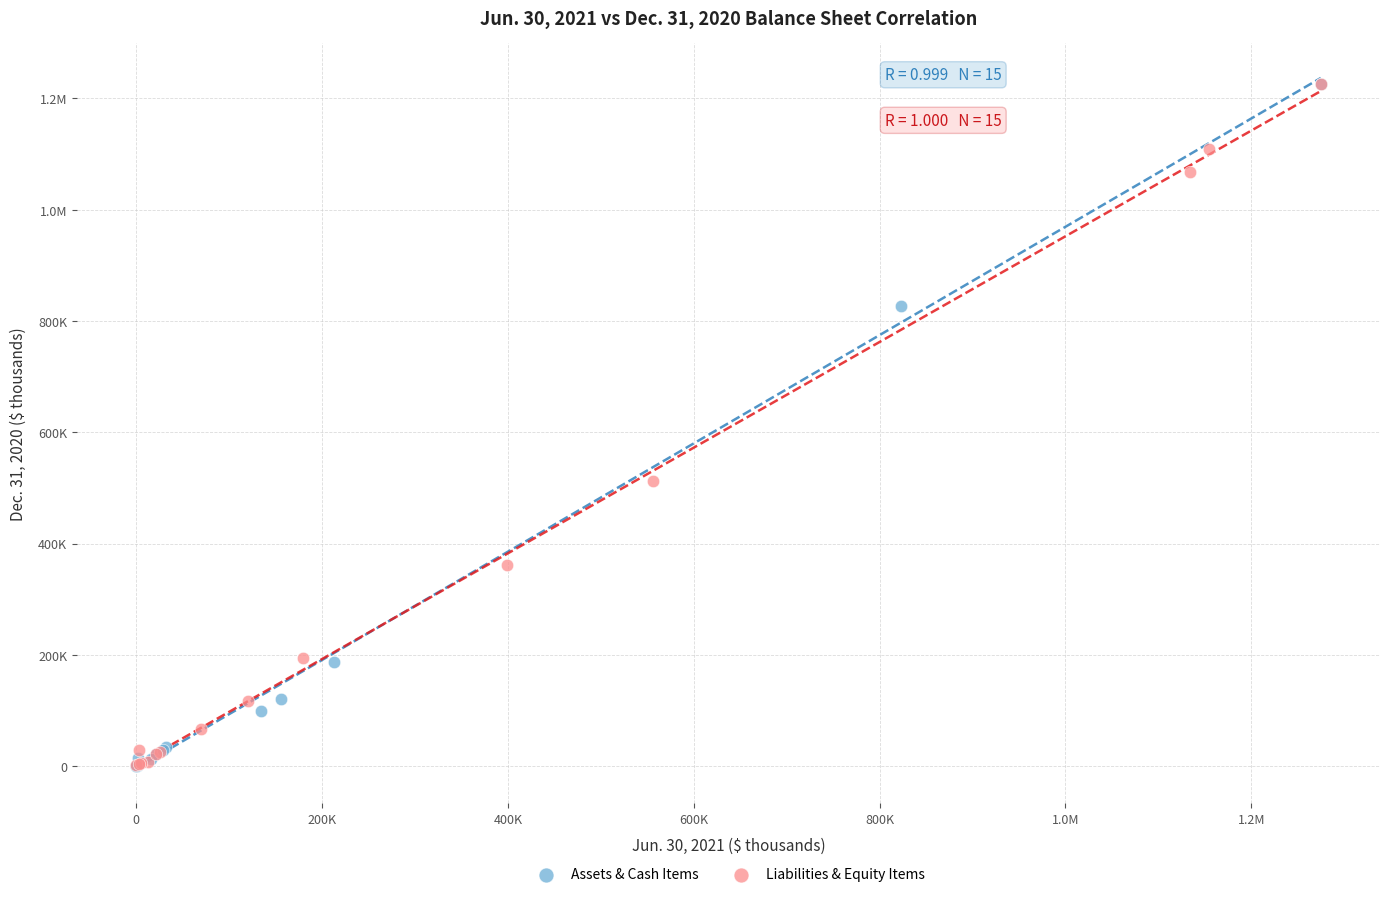

What are all the series names shown in the legend?

Assets & Cash Items, Liabilities & Equity Items